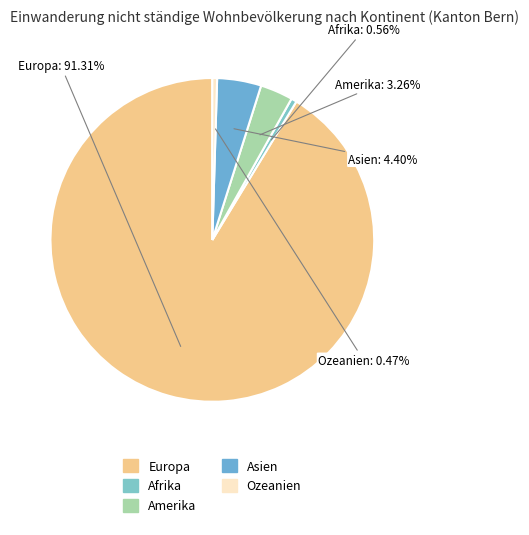

What percentage do Europa and Ozeanien together represent?

91.8%